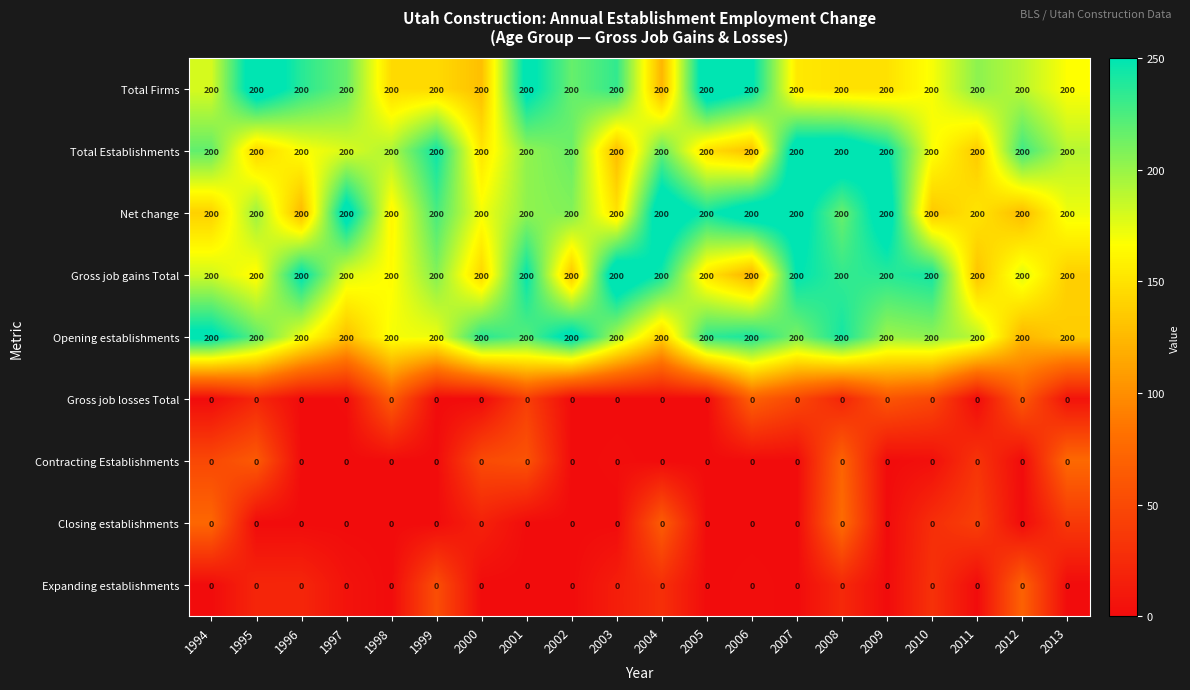

What is the greatest value displayed?

200